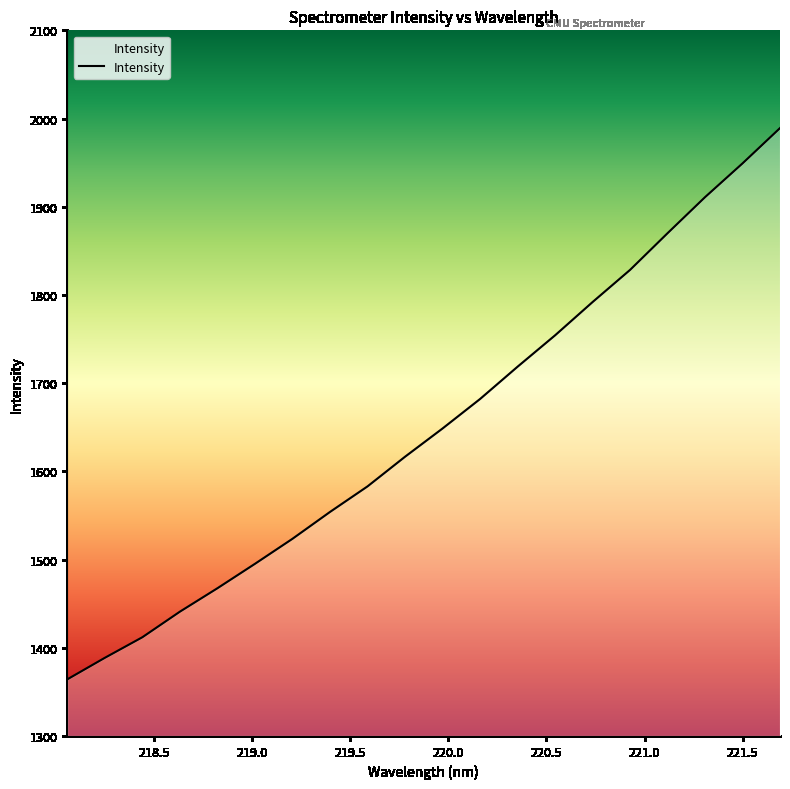

What is the difference between the maximum and minimum values?

625.0